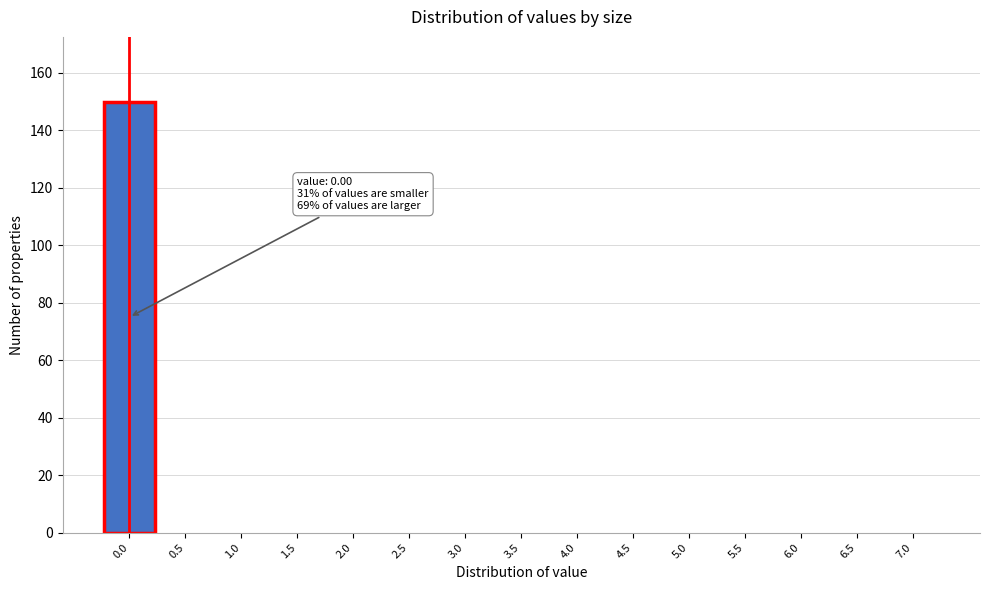

Over which range of the x-axis is the bar tallest?

-0.25 to 0.25